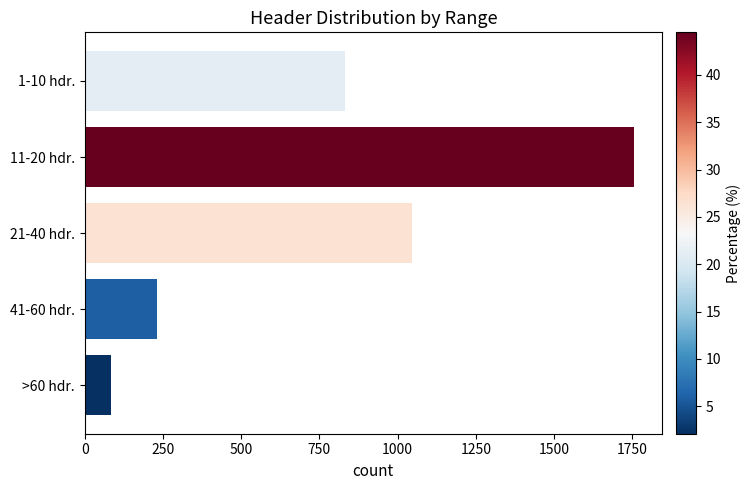

Are the bars horizontal?

Yes